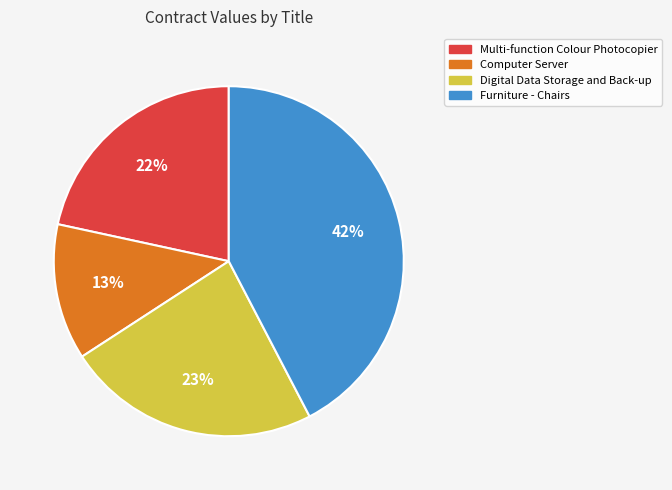

Do Digital Data Storage and Back-up and Furniture - Chairs together represent more than half of the pie?

Yes